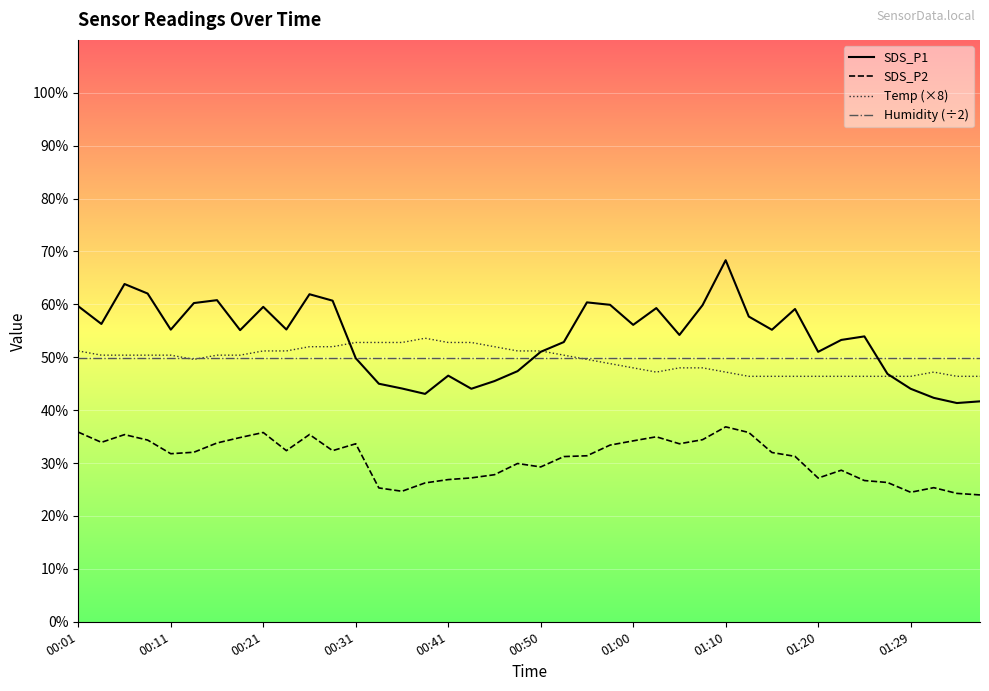

What is the total value across all series at 19?

178.5